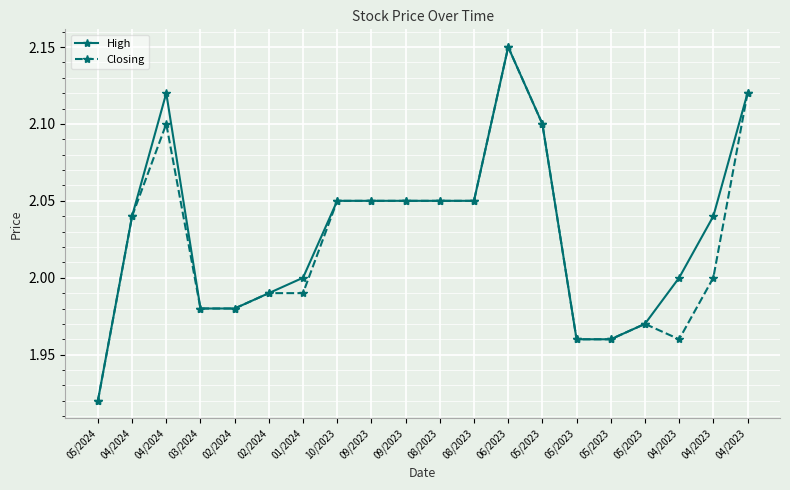

What is the label of the 15th point from the left?

05/2023